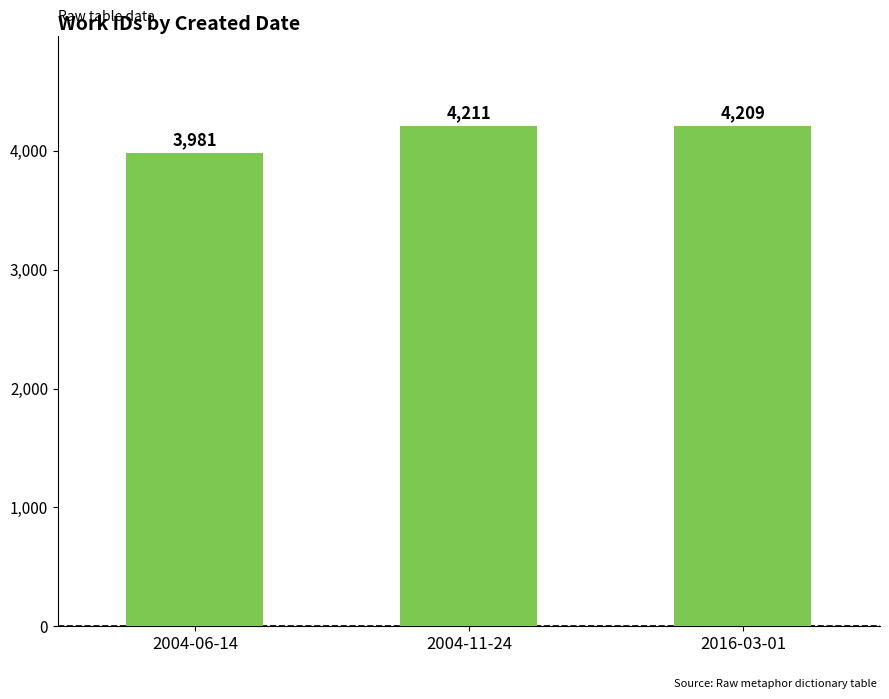

What is the sum of the values at 2016-03-01 and 2004-06-14?

8190